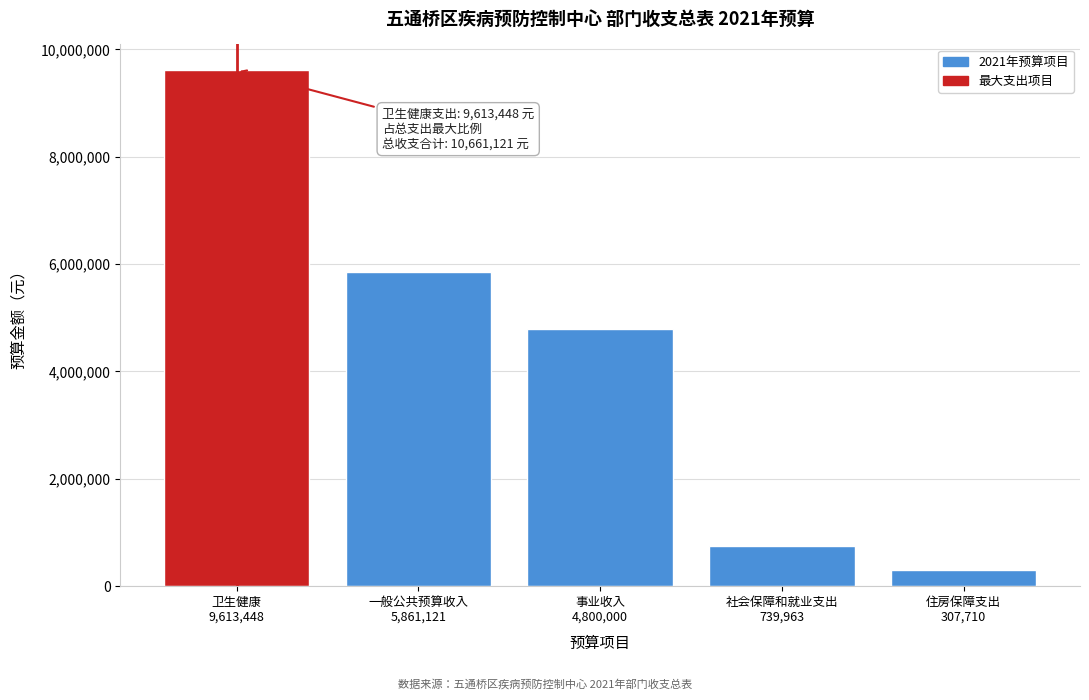

Reading left to right, transcribe all the data shown in this chart.

9613448	5861121	4800000	739963	307710